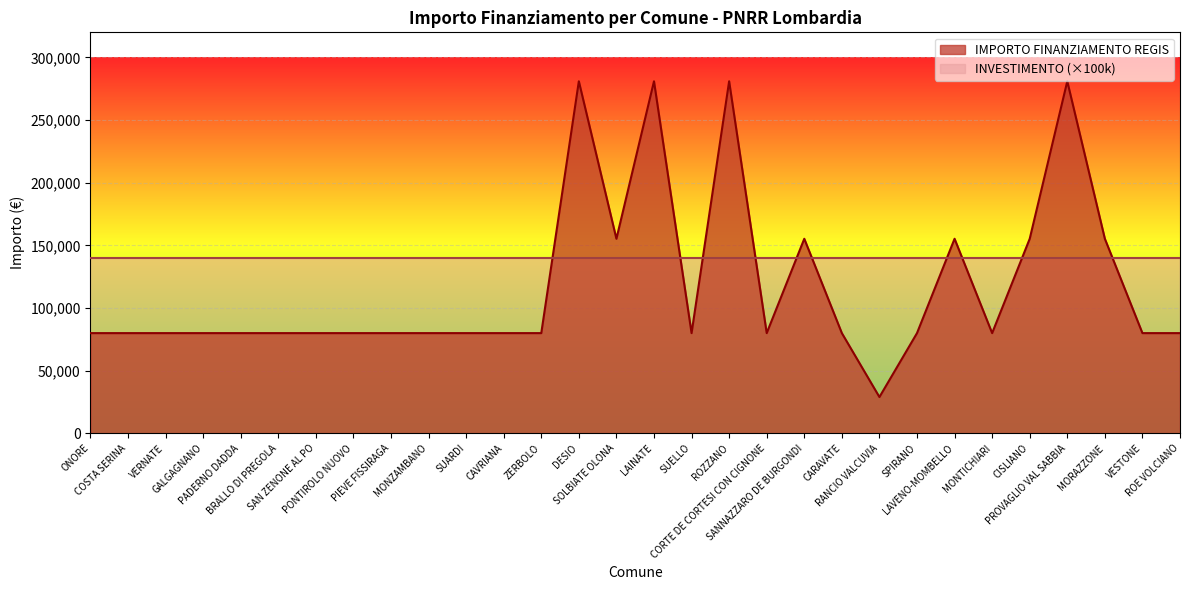

What is the value of the 12th point from the left?

79922